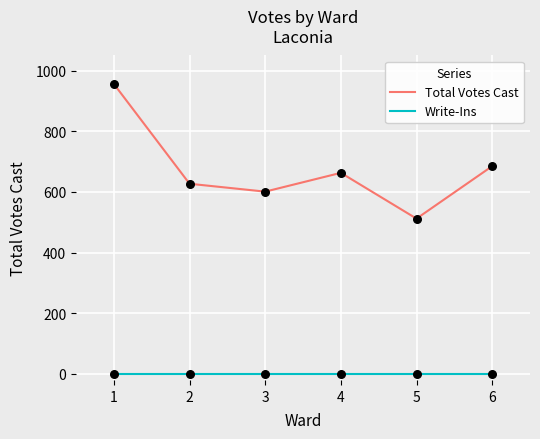

What is the total value across all series at 4?

663